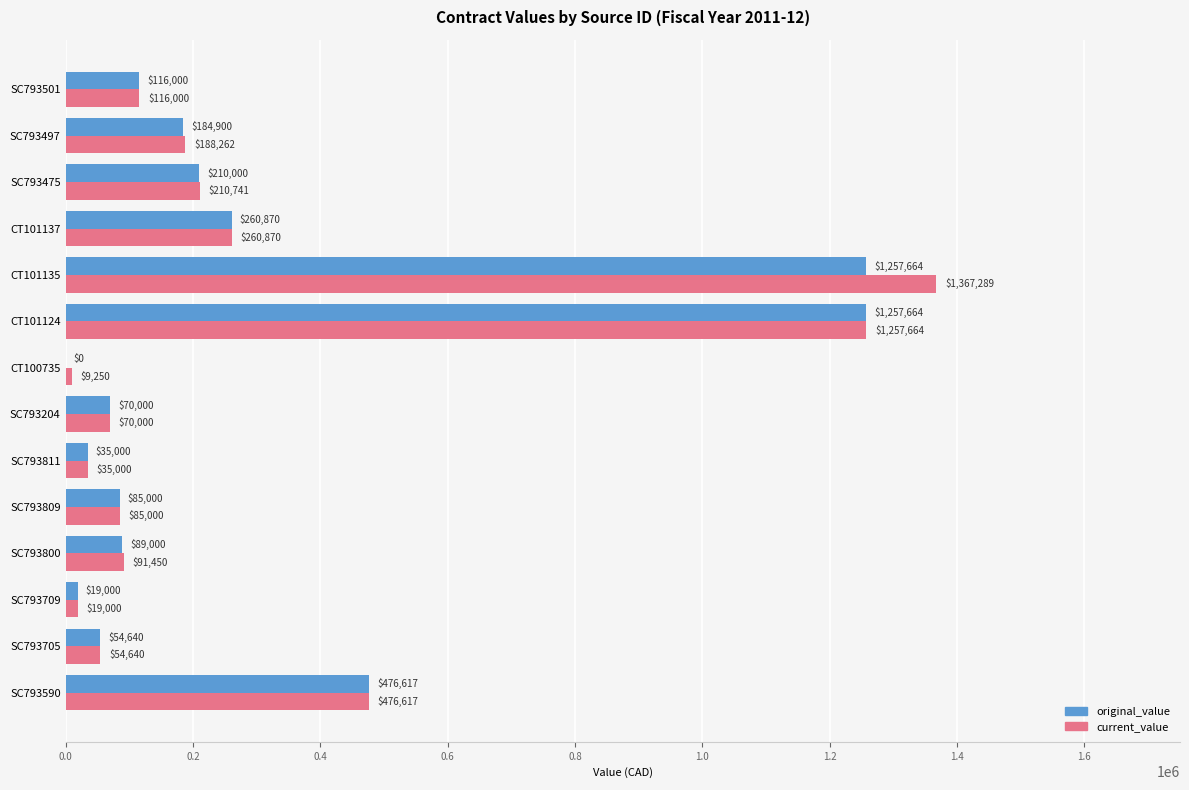

What is the sum of the original_value values at CT100735 and SC793204?

70000.0